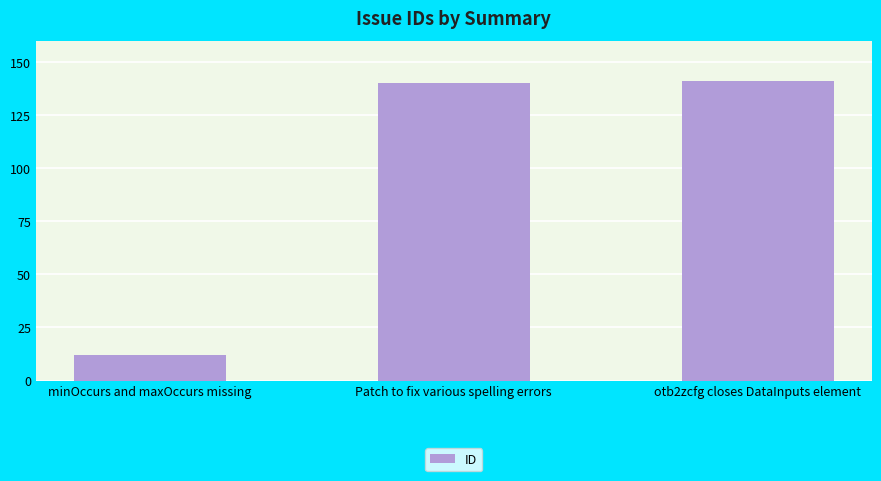

How many series are shown in this chart?

1